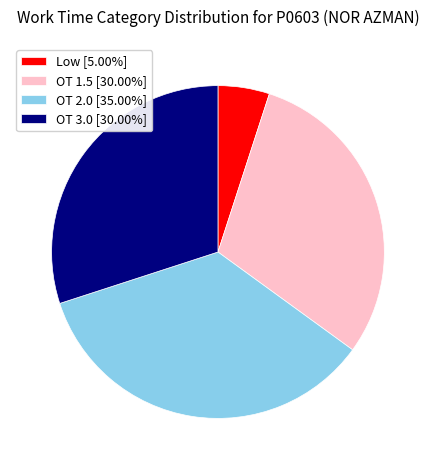

Which category has the smallest portion of the pie?

Low